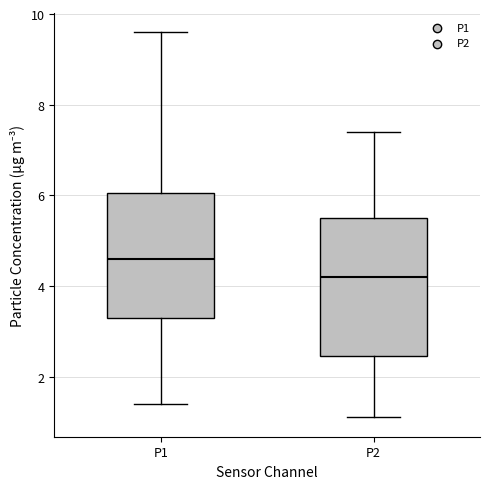

Where does the upper whisker of the box for P1 end on the y-axis? The values are not printed on the chart, so give them approximately, as read against the axis.

9.6